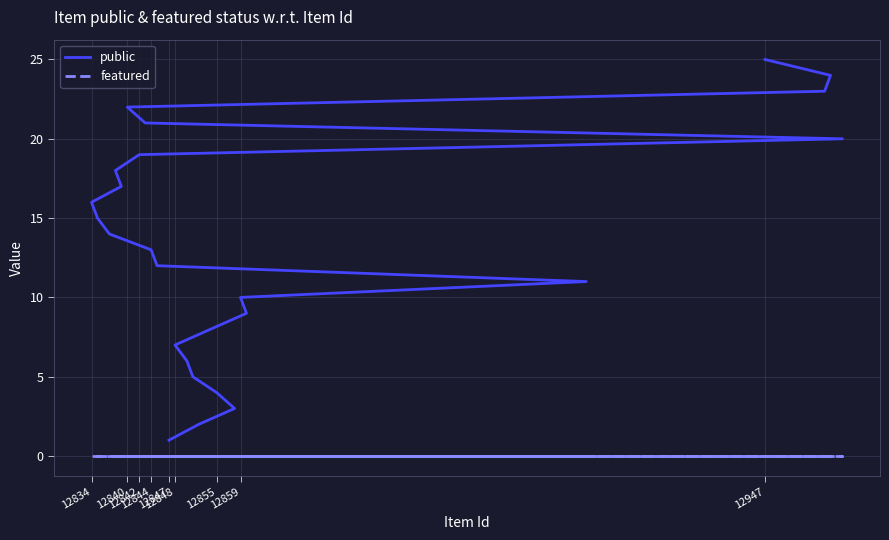

True or false: featured and public cross at least once.

False